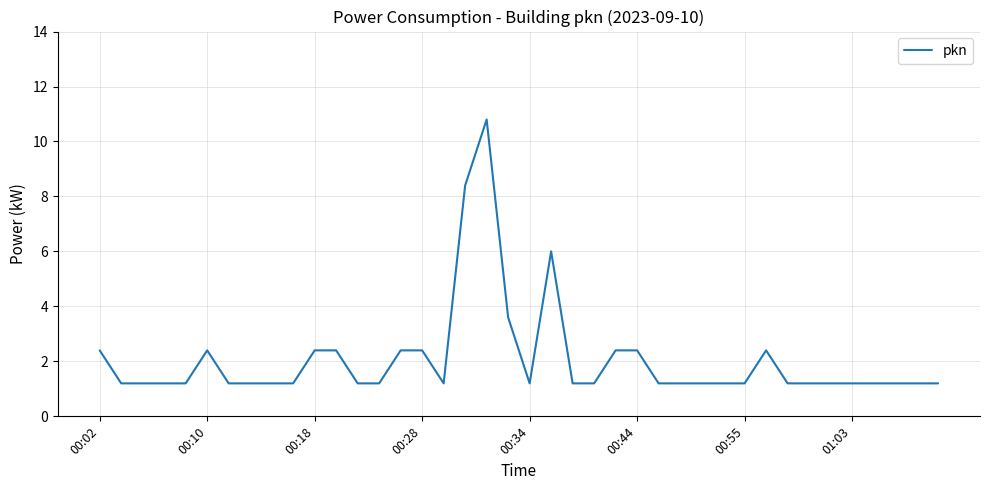

What is the difference between the maximum and minimum values?

9.6